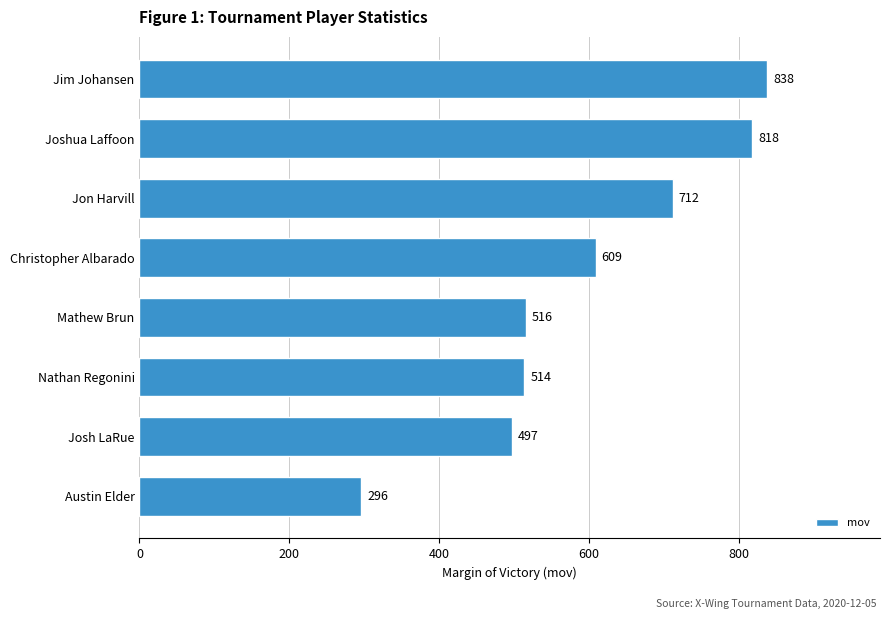

What is the smallest value displayed?

296